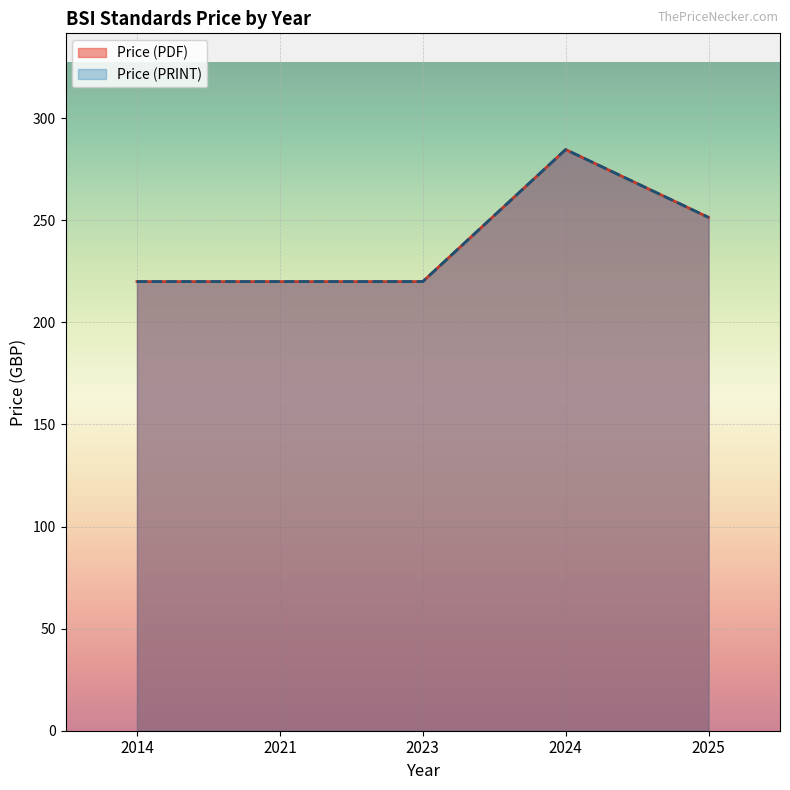

What is the difference between the Price (PRINT) values at 2014 and 2024?

70